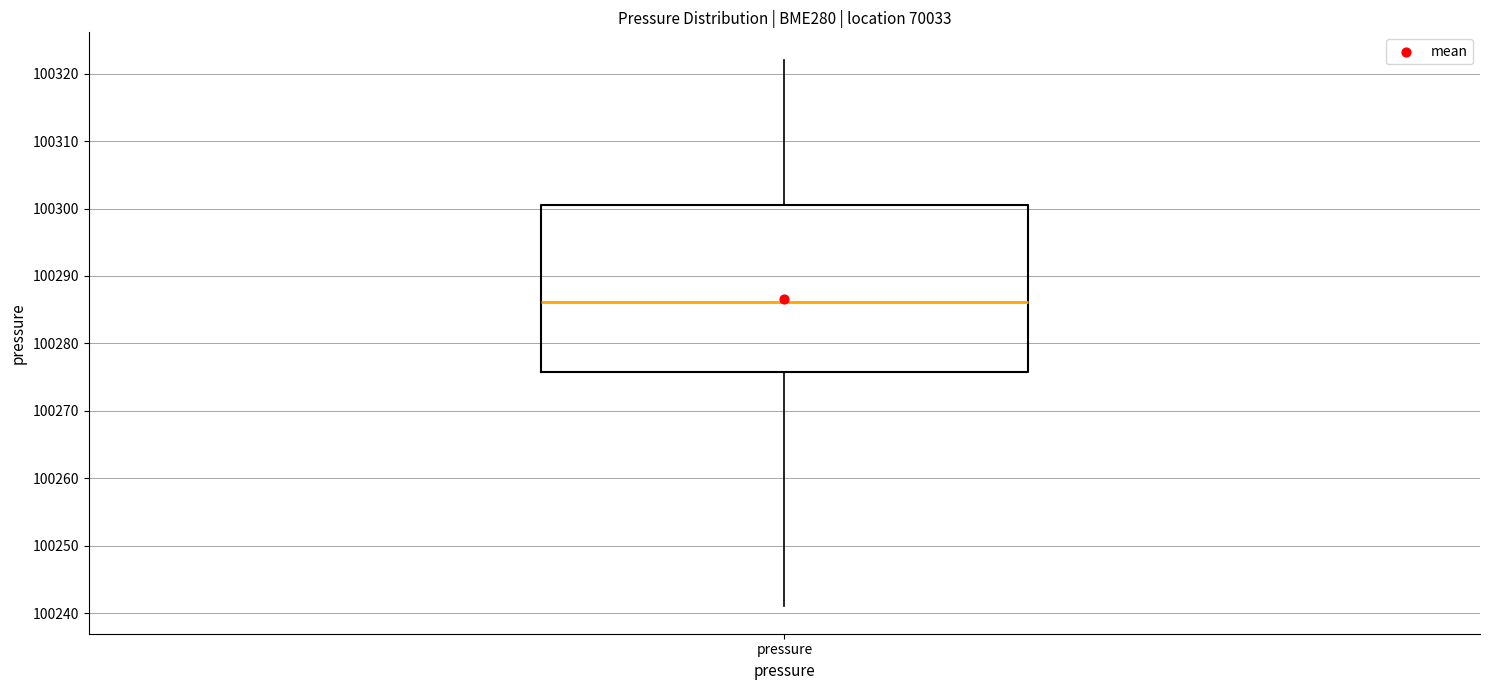

Transcribe this box plot: give where the median line is, the range the box spans, and where the two whiskers end, as read against the y-axis. The values are not printed on the chart, so give them approximately, as read against the axis.

median 100286, box 100276 to 100300, whiskers 100241 to 100322